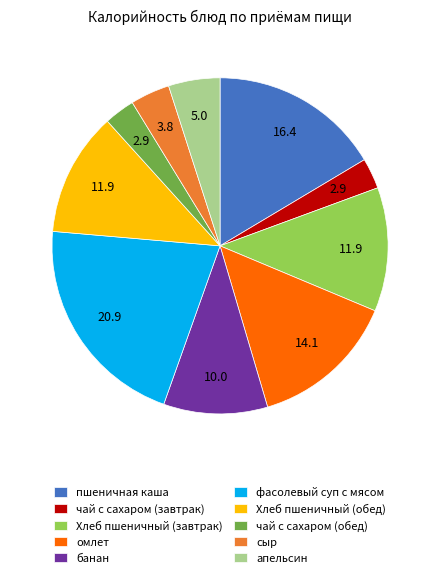

How many segments does this pie chart have?

10